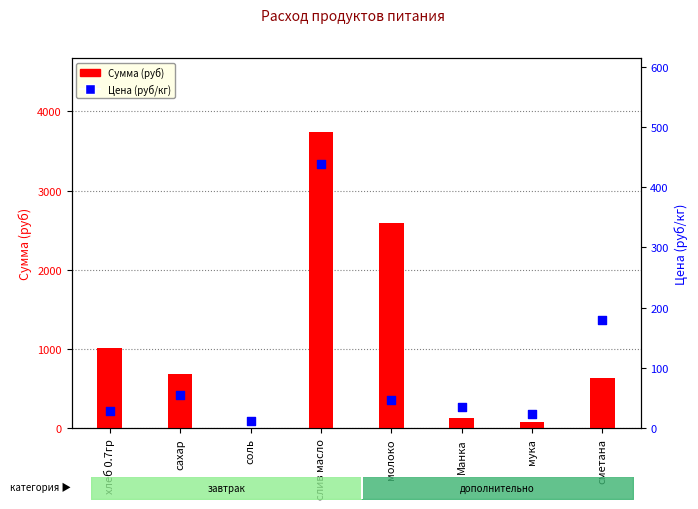

Is the value of Сумма (руб) at соль greater than the value of Цена (руб/кг) at хлеб 0.7гр?

No